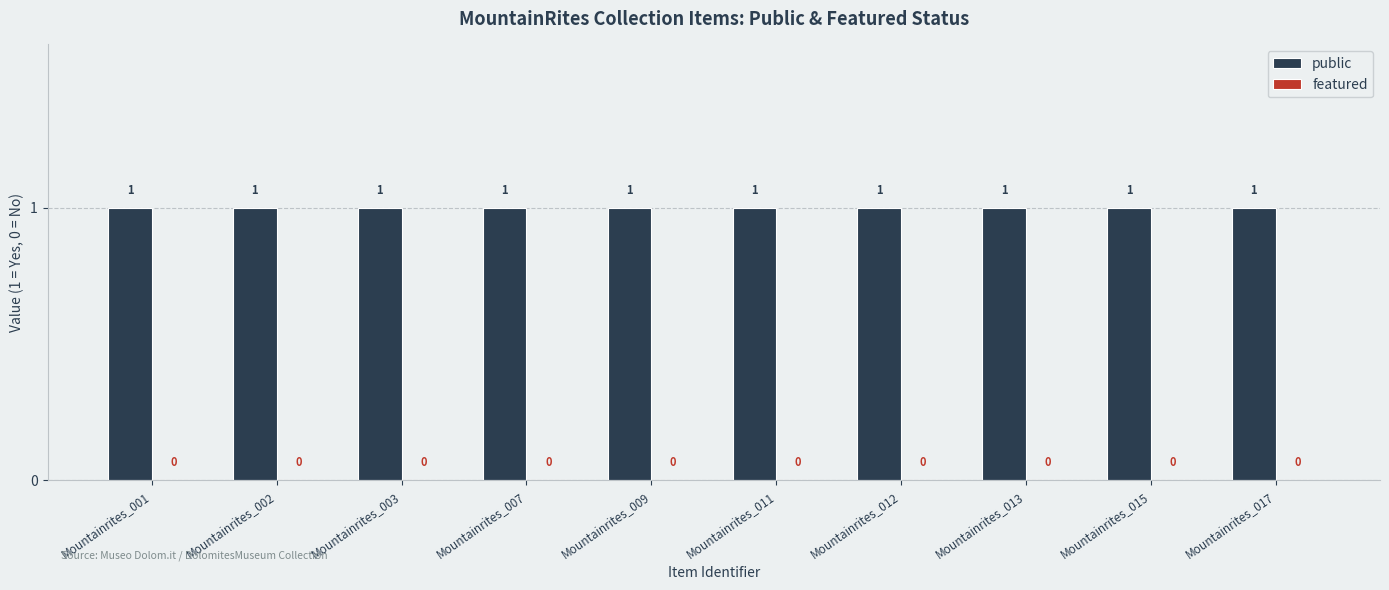

Between Mountainrites_001 and Mountainrites_012, which is larger?

Mountainrites_001